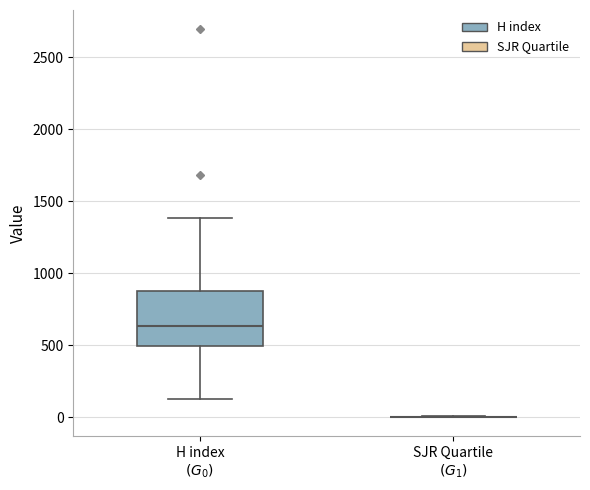

Reading left to right, transcribe this box plot: for each box, give where its median line is, the range the box spans, and where its two whiskers end, as read against the y-axis. The values are not printed on the chart, so give them approximately, as read against the axis.

H index $(G_0)$: median 650, box 500 to 900, whiskers 100 to 1400
SJR Quartile $(G_1)$: box collapsed to a line at 0, whiskers 0 to 0